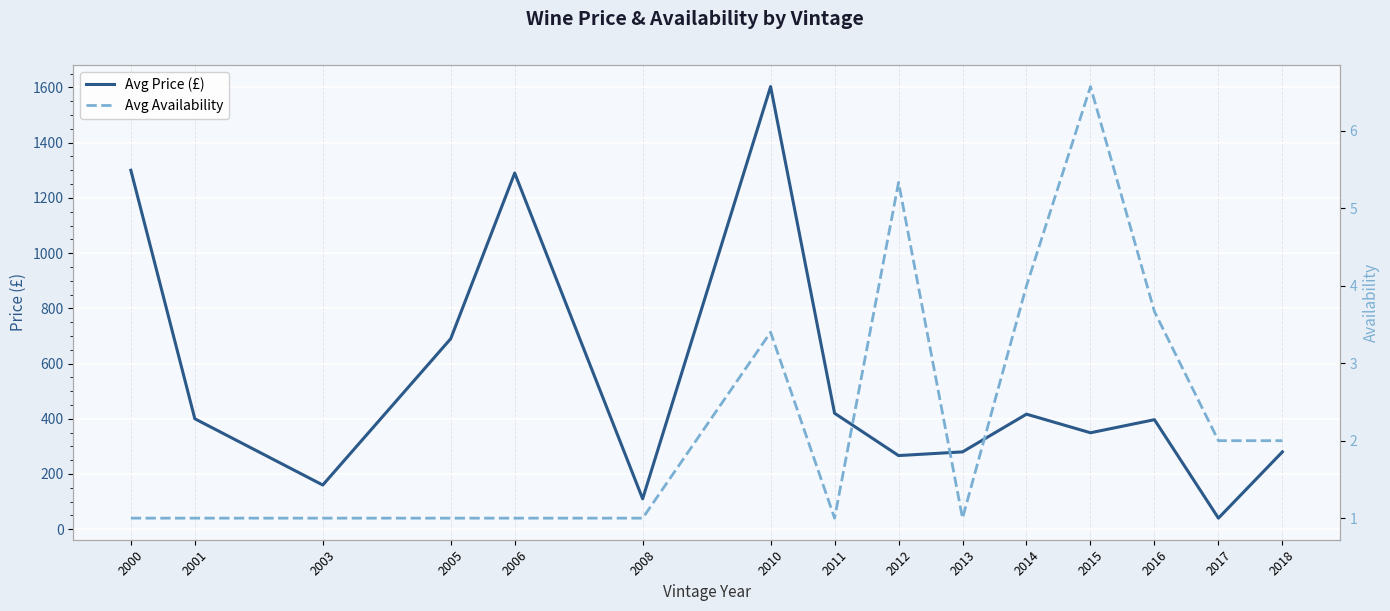

What are all the series names shown in the legend?

Avg Price (£), Avg Availability